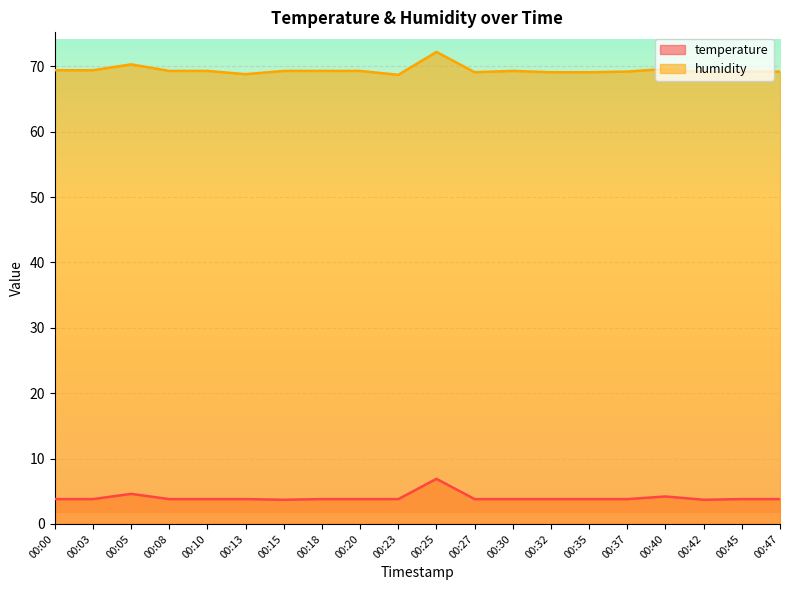

What are all the series names shown in the legend?

temperature, humidity